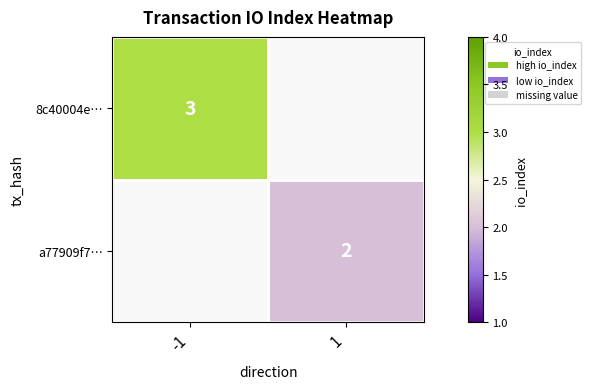

The value of a77909f7… at 1 is 2. True or false?

True